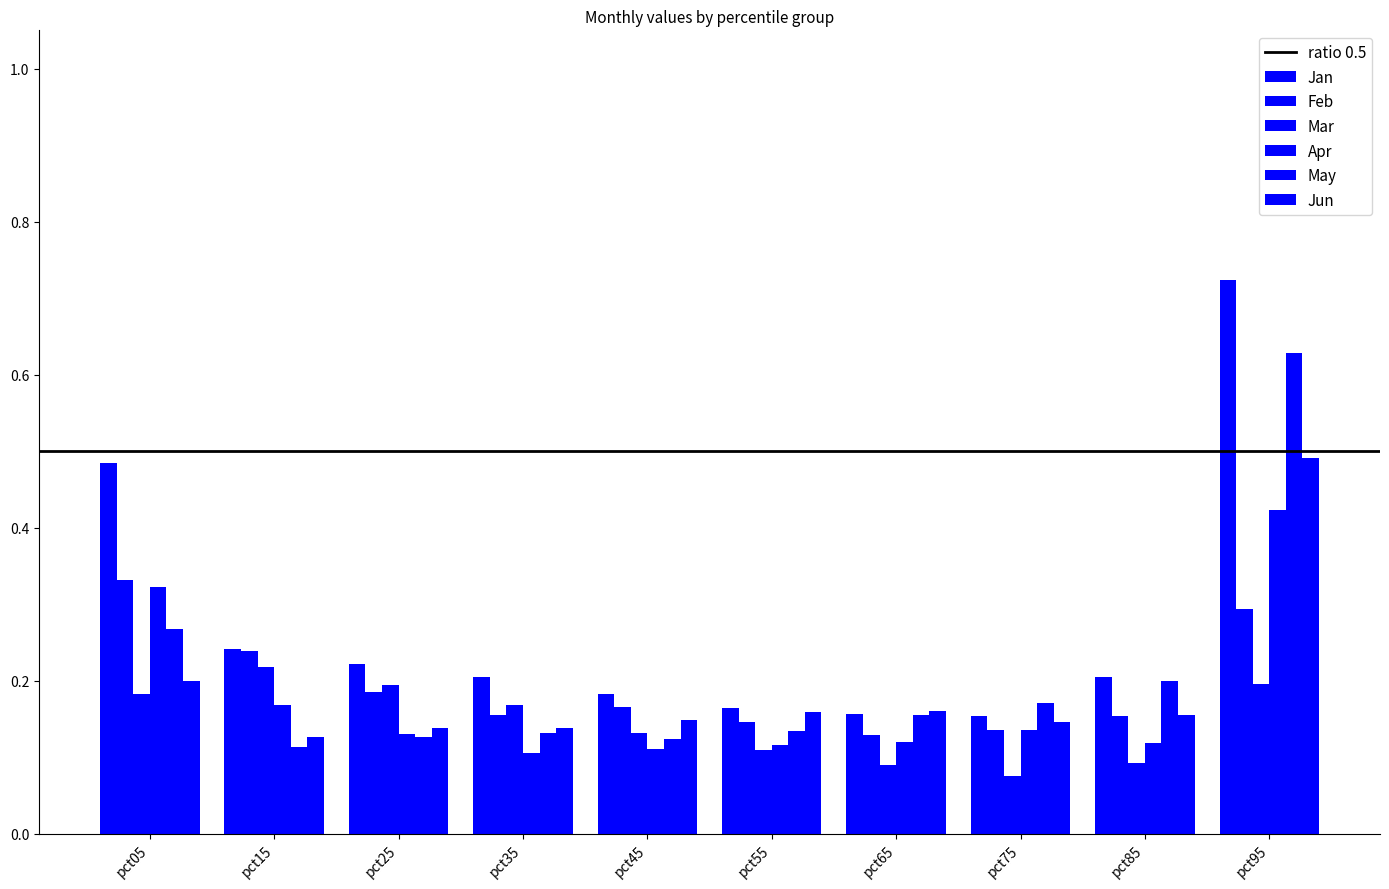

How many groups of bars are there?

10